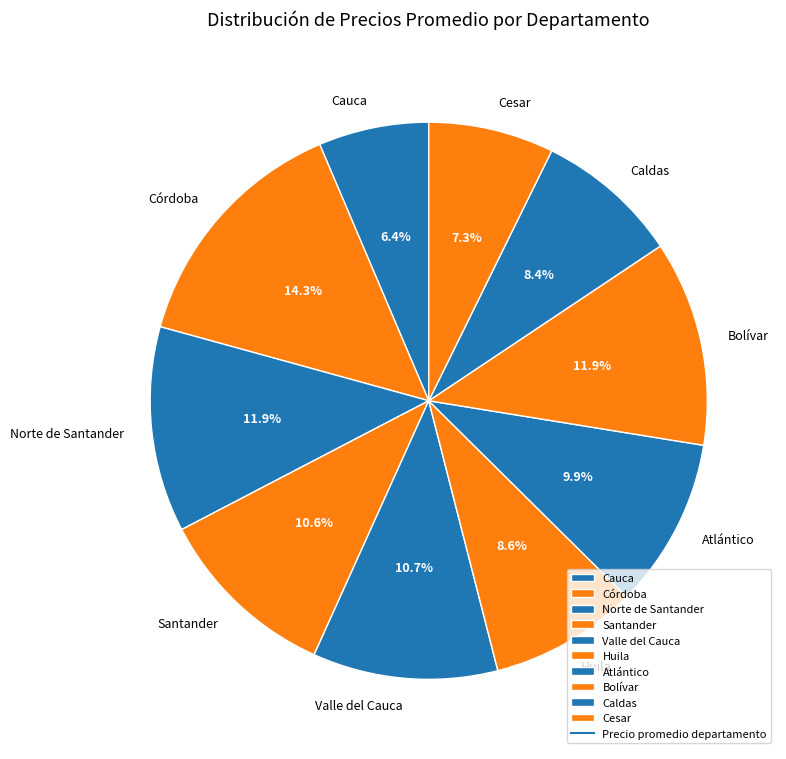

Is Caldas the majority of the pie?

No